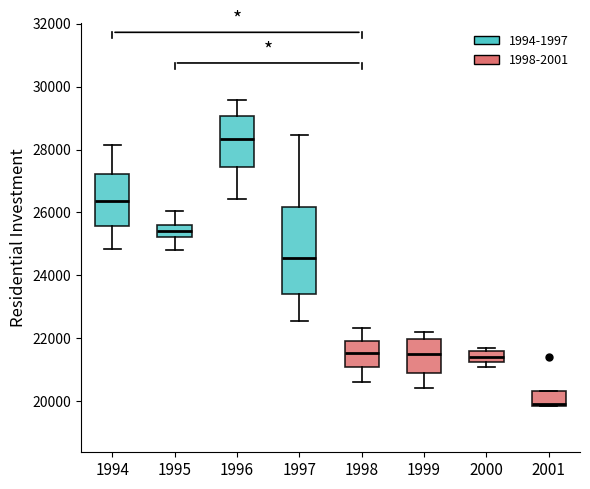

Reading left to right, transcribe this box plot: for each box, give where its median line is, the range the box spans, and where its two whiskers end, as read against the y-axis. The values are not printed on the chart, so give them approximately, as read against the axis.

1994: median 26400, box 25600 to 27200, whiskers 24800 to 28200
1995: median 25400, box 25200 to 25600, whiskers 24800 to 26000
1996: median 28400, box 27400 to 29000, whiskers 26400 to 29600
1997: median 24600, box 23400 to 26200, whiskers 22600 to 28400
1998: median 21600, box 21000 to 22000, whiskers 20600 to 22400
1999: median 21400, box 21000 to 22000, whiskers 20400 to 22200
2000: median 21400, box 21200 to 21600, whiskers 21000 to 21600 (just above the box's upper edge)
2001: median 20000, box 19800 to 20400, whiskers 19800 to 20400